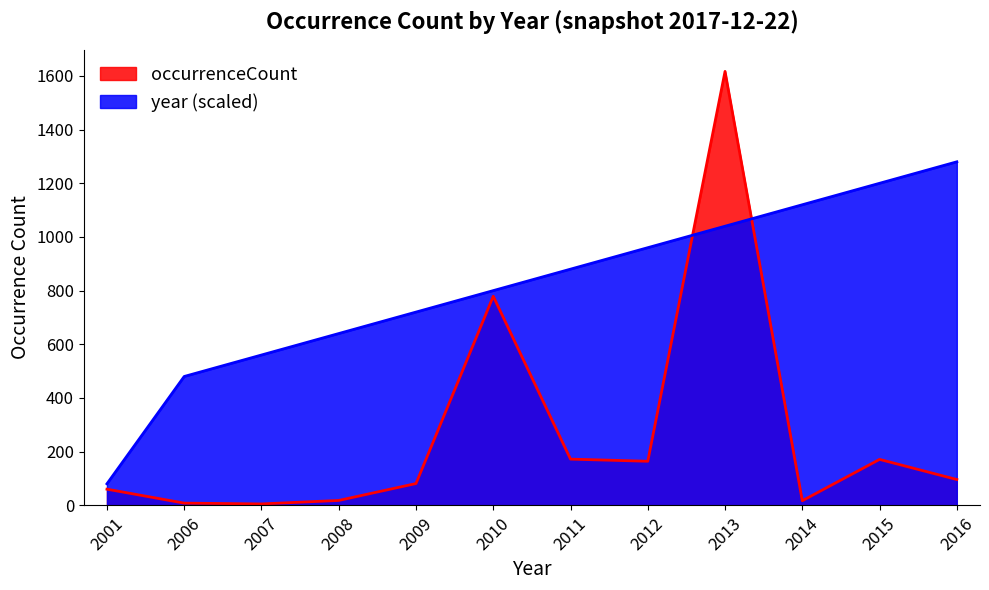

What is the total value across all series at 2015?

1371